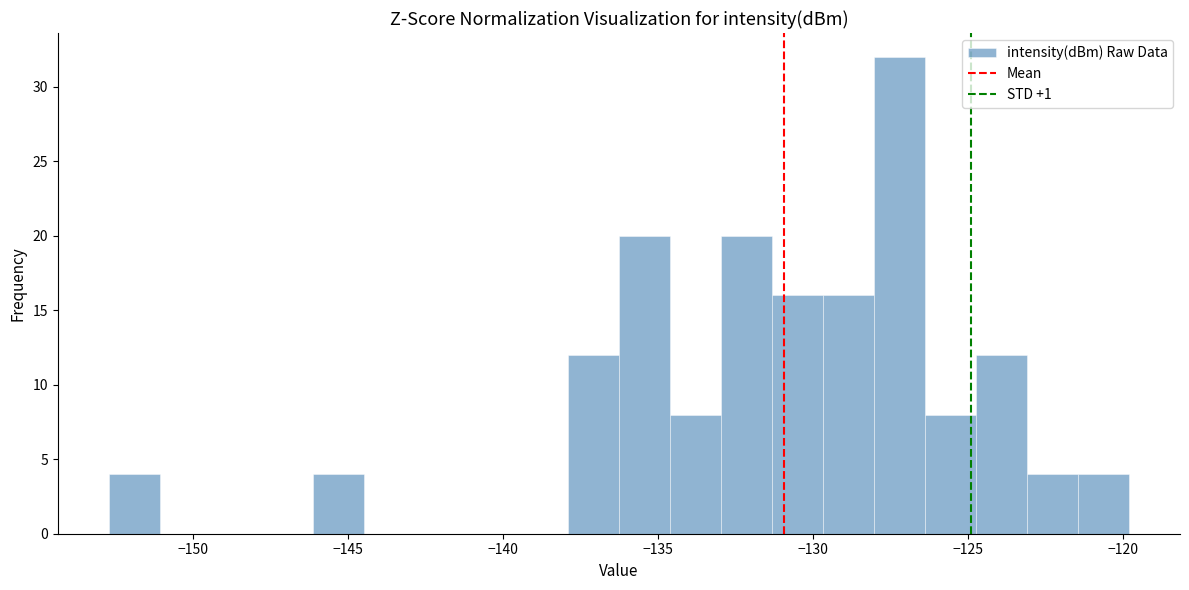

Around what value on the x-axis is the tallest bar? Give the approximate position of its centre, as read against the axis.

-127.0